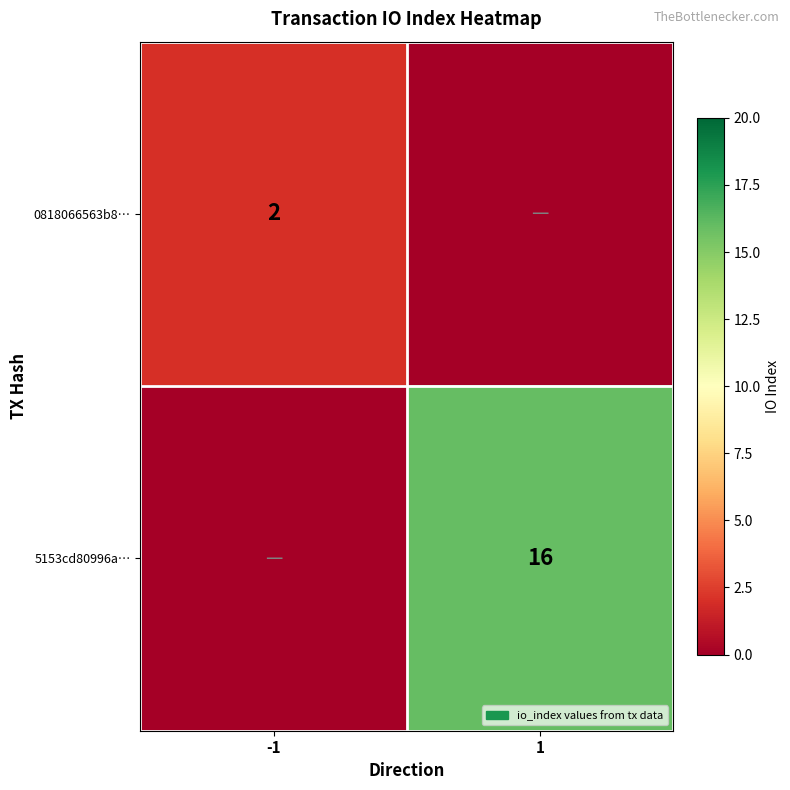

Is it true that 0818066563b8… equals 2 at -1?

True